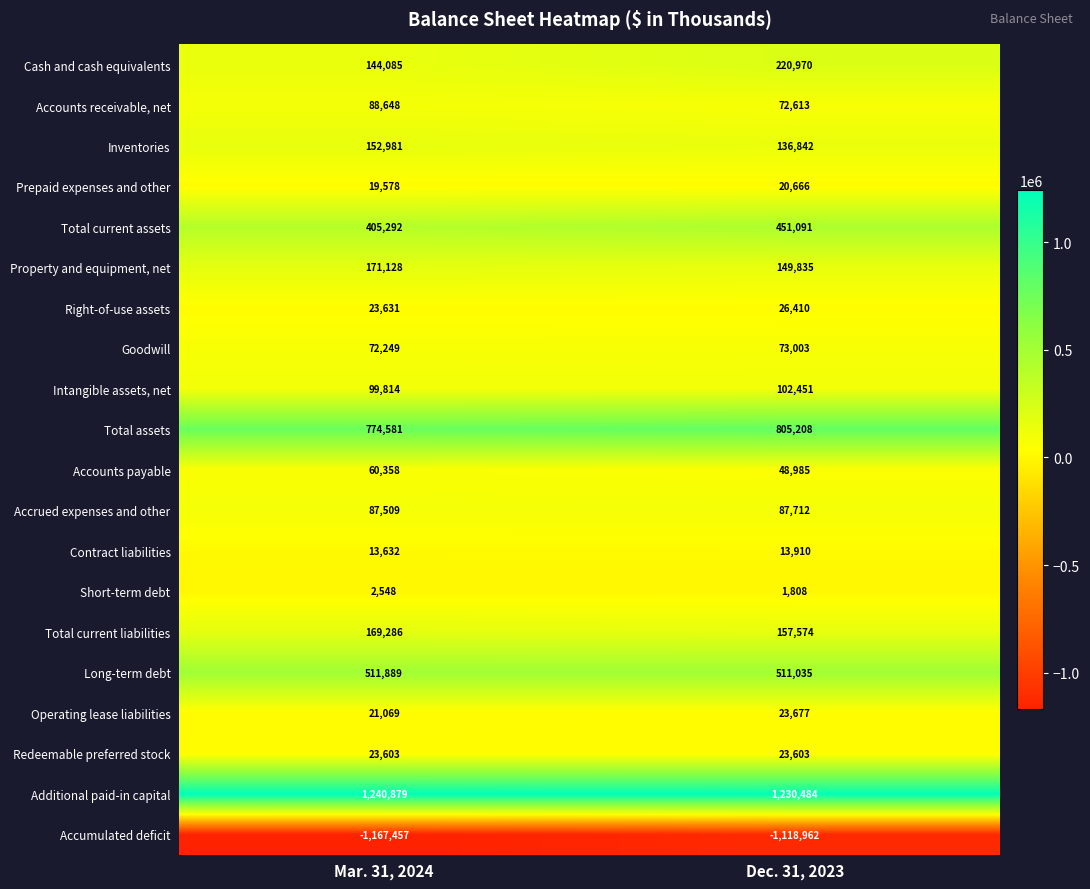

At Mar. 31, 2024, list the series in order from largest to smallest.

Additional paid-in capital, Total assets, Long-term debt, Total current assets, Property and equipment, net, Total current liabilities, Inventories, Cash and cash equivalents, Intangible assets, net, Accounts receivable, net, Accrued expenses and other, Goodwill, Accounts payable, Right-of-use assets, Redeemable preferred stock, Operating lease liabilities, Prepaid expenses and other, Contract liabilities, Short-term debt, Accumulated deficit